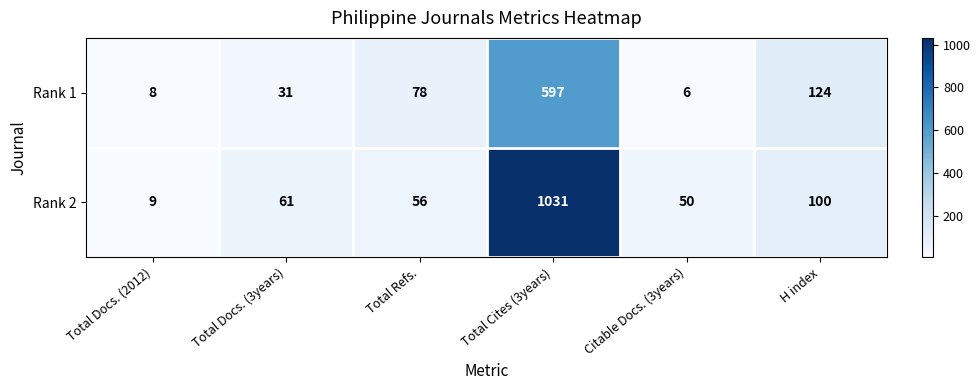

What is the smallest value displayed?

6